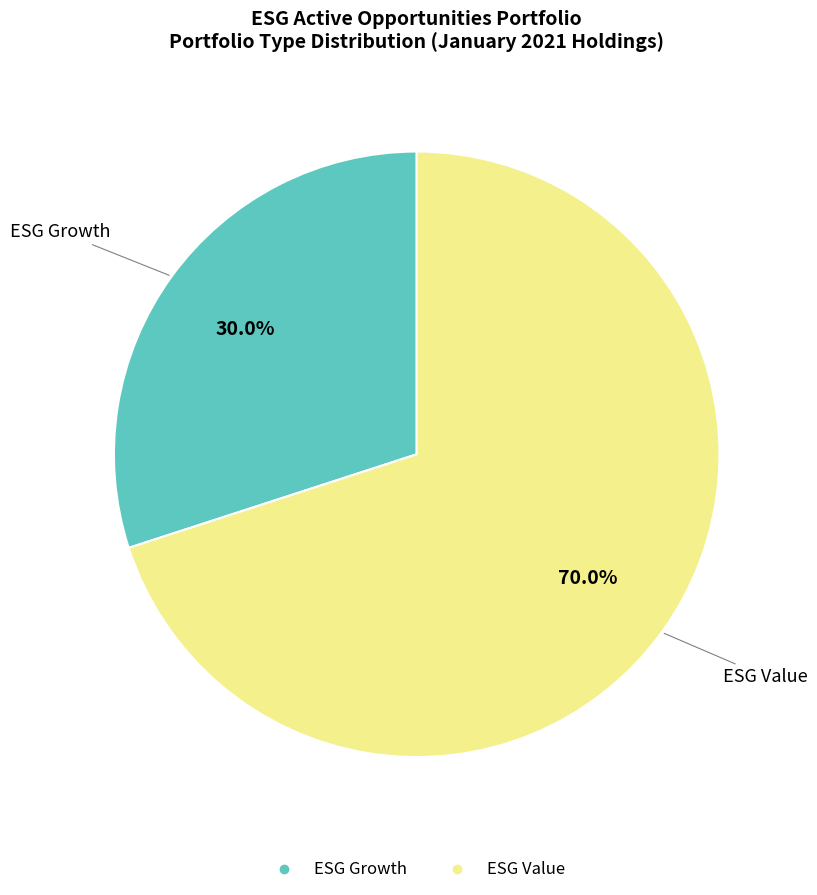

Combined, what portion of the pie is ESG Value and ESG Growth?

100.0%